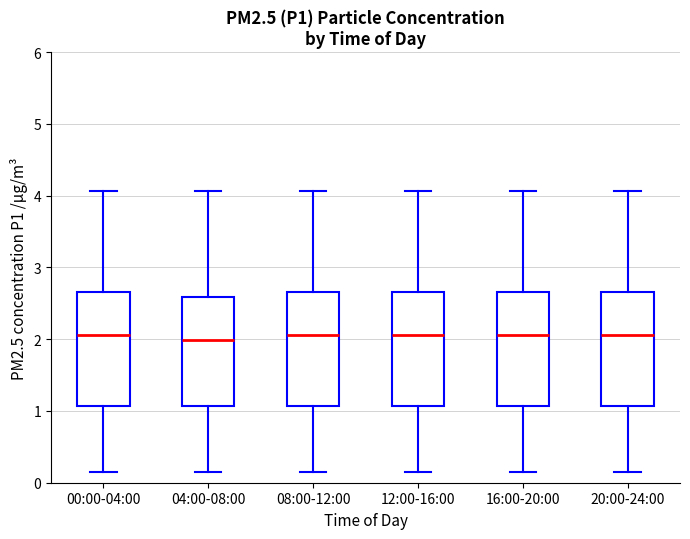

Reading left to right, read every box against the y-axis: the position of its median line, the range the box covers, and the ends of its whiskers. The values are not printed on the chart, so give them approximately, as read against the axis.

00:00-04:00: median 2.1, box 1.1 to 2.7, whiskers 0.2 to 4.1
04:00-08:00: median 2.0, box 1.1 to 2.6, whiskers 0.2 to 4.1
08:00-12:00: median 2.1, box 1.1 to 2.7, whiskers 0.2 to 4.1
12:00-16:00: median 2.1, box 1.1 to 2.7, whiskers 0.2 to 4.1
16:00-20:00: median 2.1, box 1.1 to 2.7, whiskers 0.2 to 4.1
20:00-24:00: median 2.1, box 1.1 to 2.7, whiskers 0.2 to 4.1